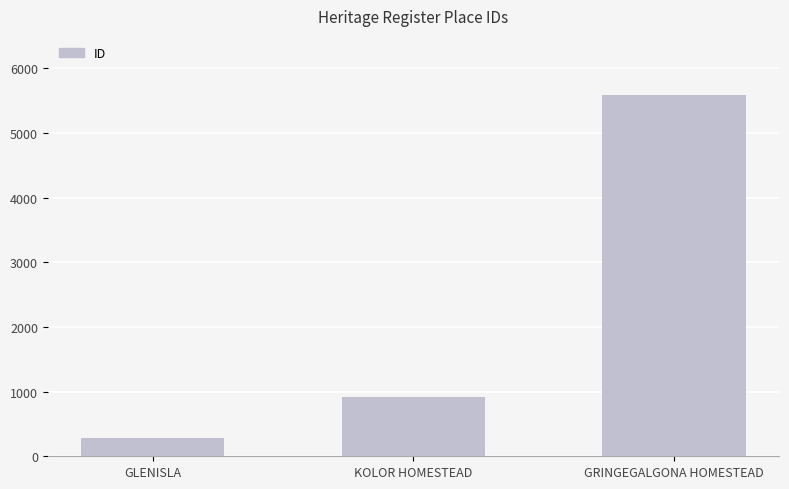

What value does the data have at GLENISLA, to the nearest 10?

280